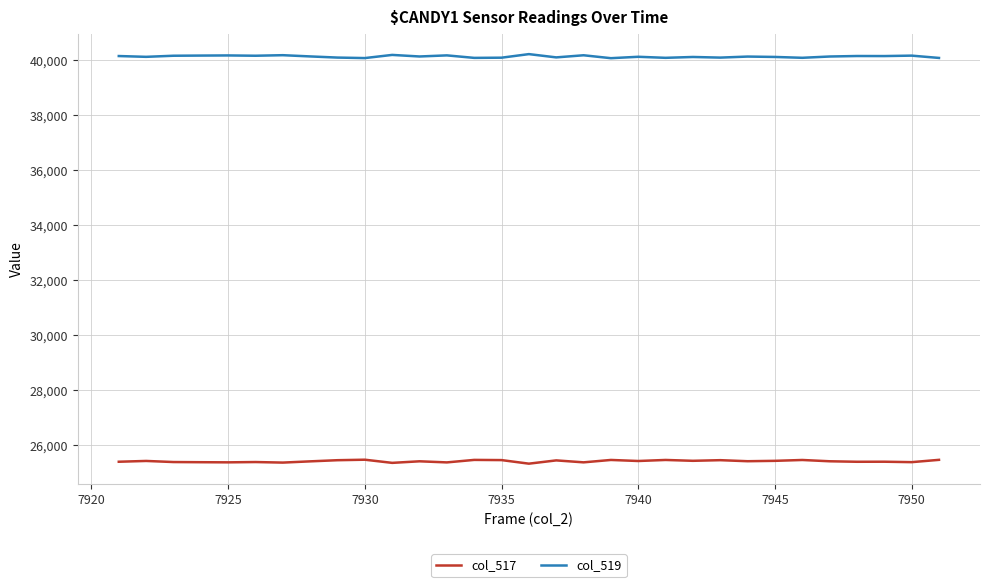

List the series in order of their overall mean, lowest first.

col_517, col_519